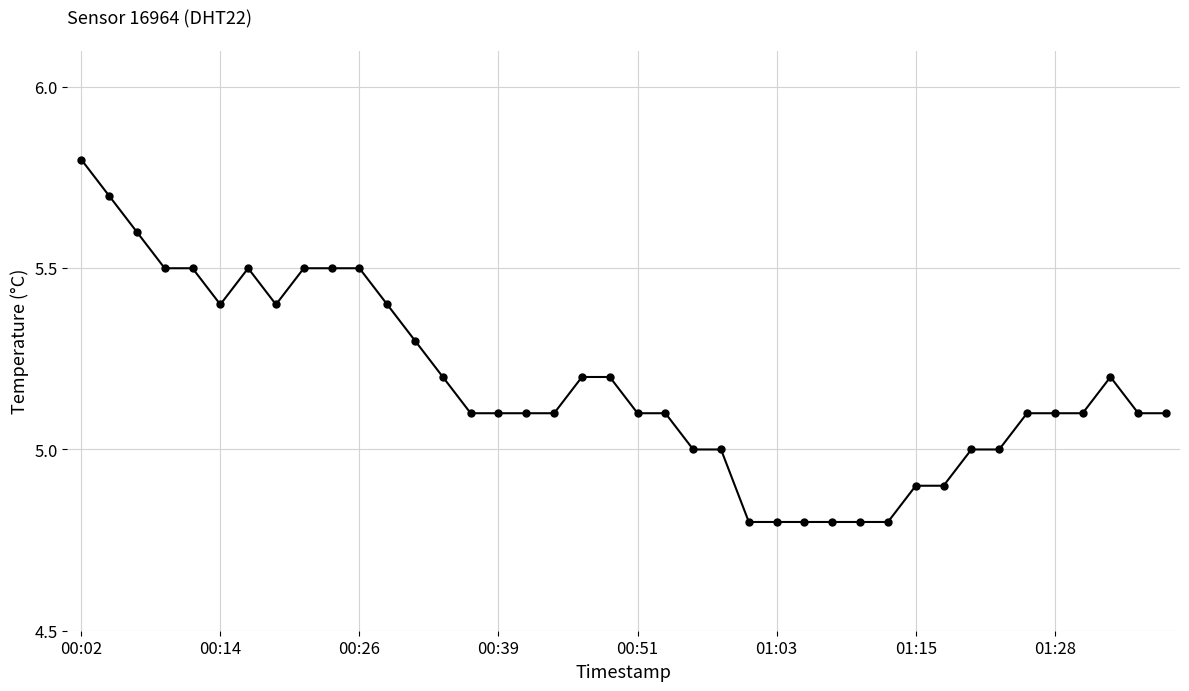

Reading left to right, what are all the values shown in this chart?

5.8	5.7	5.6	5.5	5.5	5.4	5.5	5.4	5.5	5.5	5.5	5.4	5.3	5.2	5.1	5.1	5.1	5.1	5.2	5.2	5.1	5.1	5.0	5.0	4.8	4.8	4.8	4.8	4.8	4.8	4.9	4.9	5.0	5.0	5.1	5.1	5.1	5.2	5.1	5.1